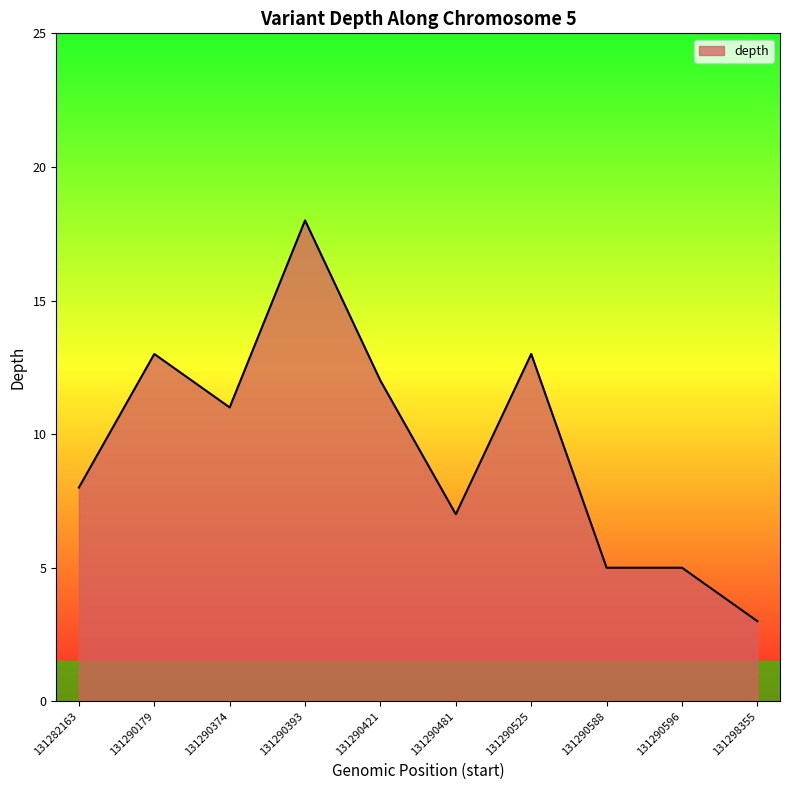

Is it true that the value at 131290588 is 5?

True